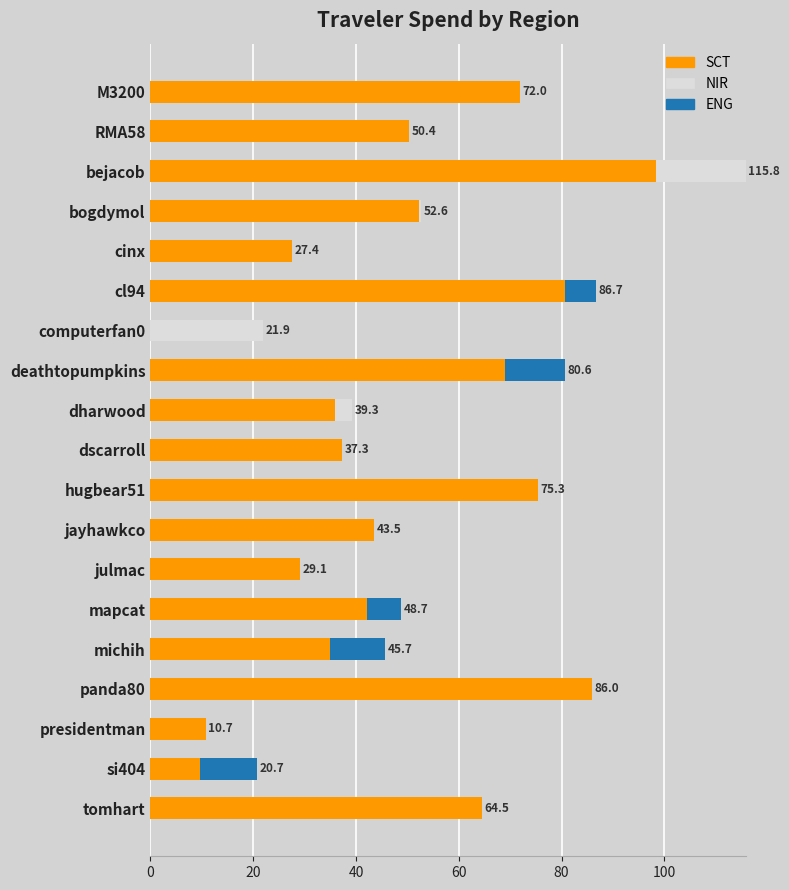

At which label does SCT reach its peak?

bejacob